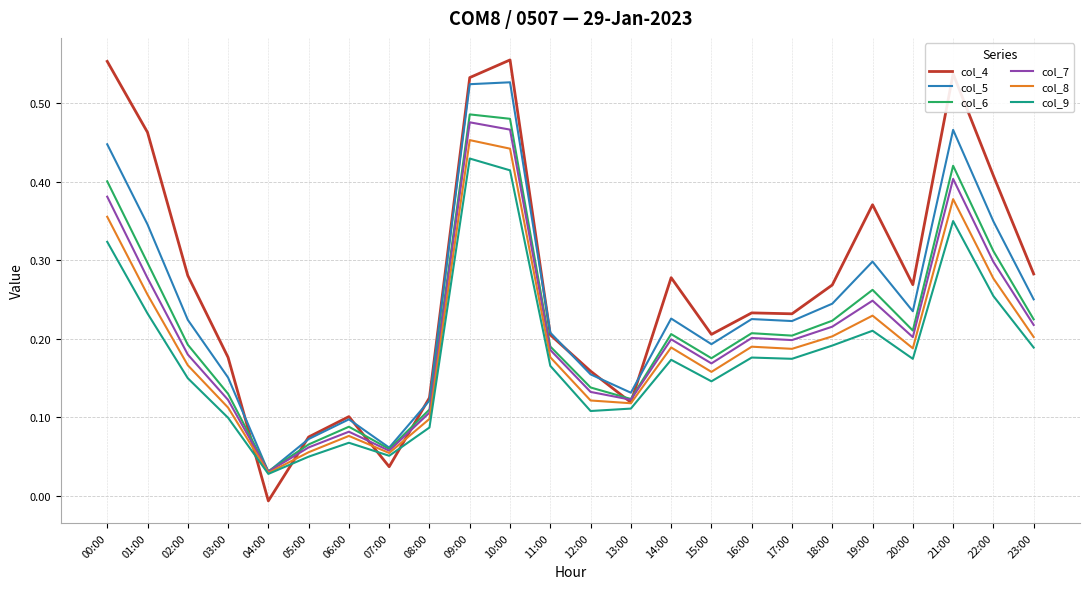

How many lines are shown in the chart?

6